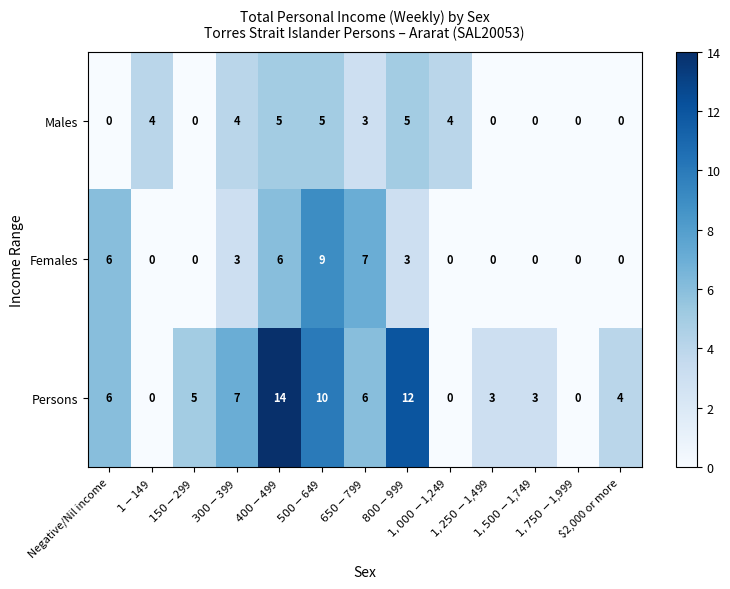

How many Females values are between 0 and 6?

11